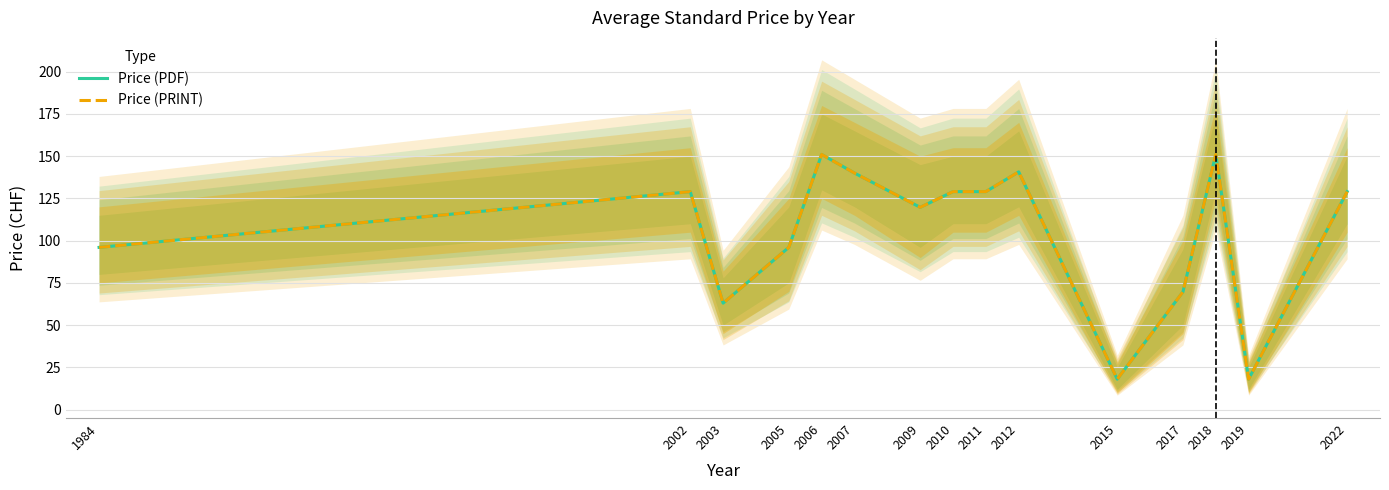

True or false: Price (PDF) and Price (PRINT) intersect in this chart.

False